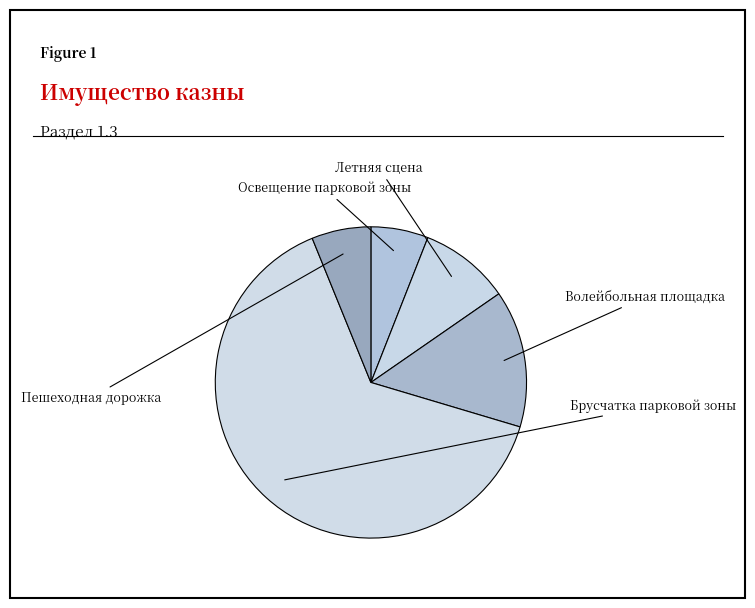

Does Брусчатка парковой зоны represent more than half of the total?

Yes